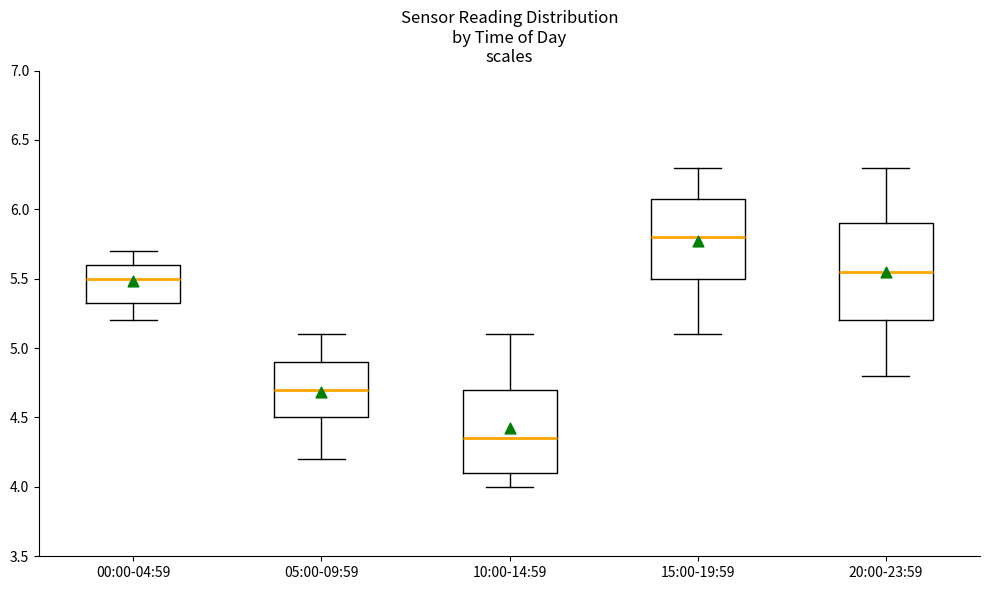

Which box's median line is the lowest?

10:00-14:59